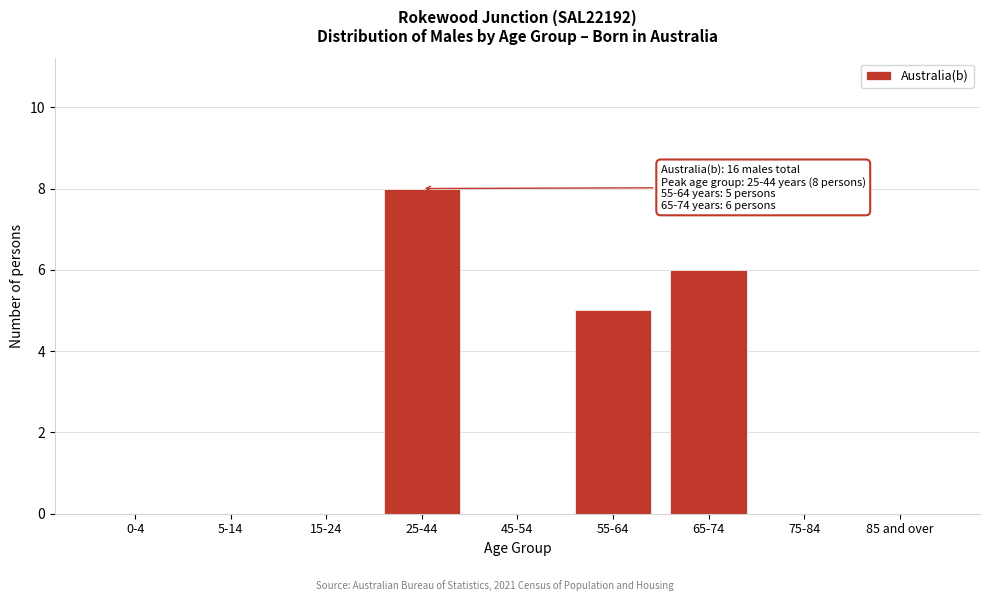

Reading left to right, transcribe all the data shown in this chart.

0-4=0	5-14=0	15-24=0	25-44=8	45-54=0	55-64=5	65-74=6	75-84=0	85 and over=0